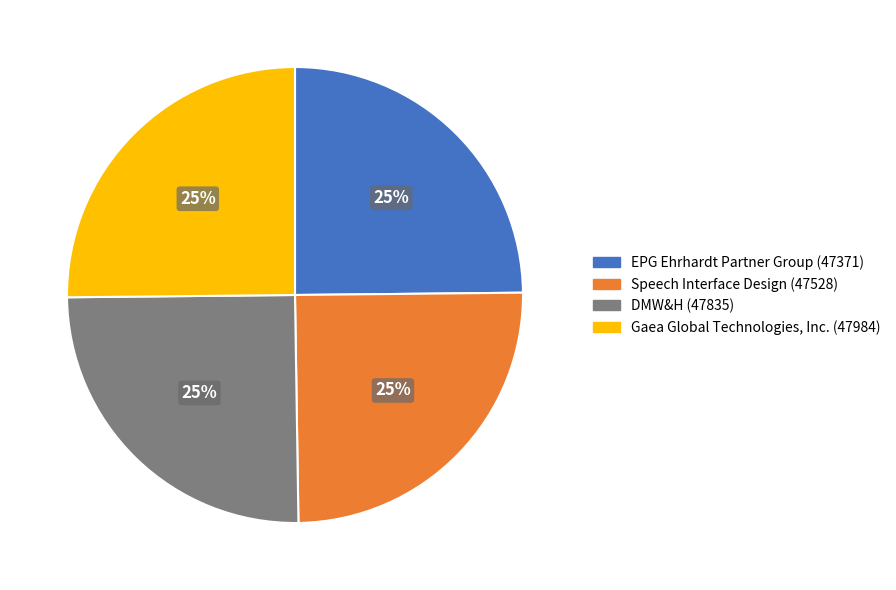

Is there any slice that represents more than half of the pie?

No